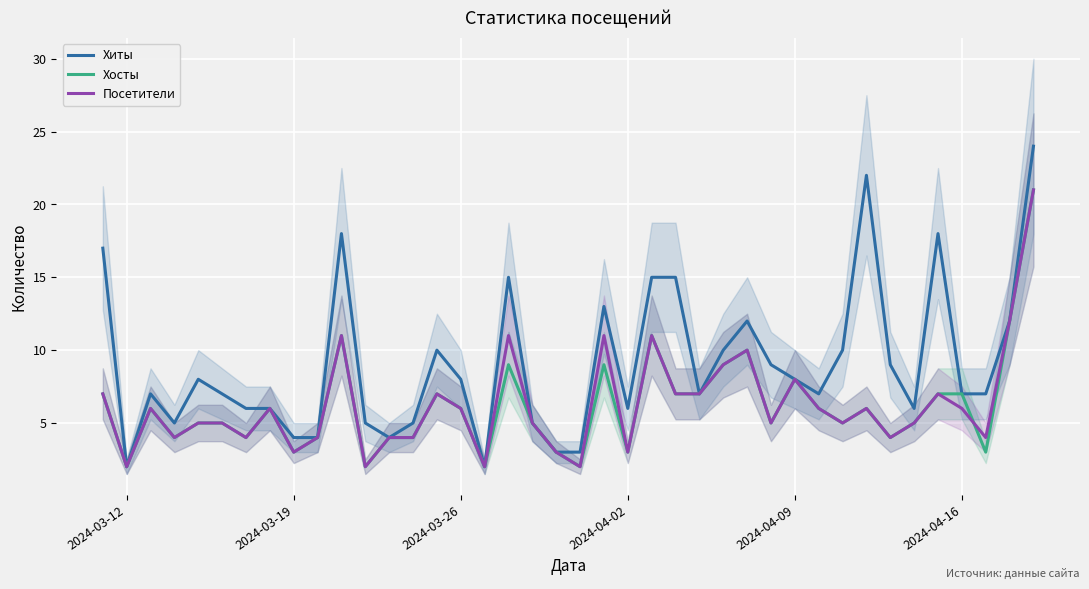

What is the highest value of the Хиты series?

24